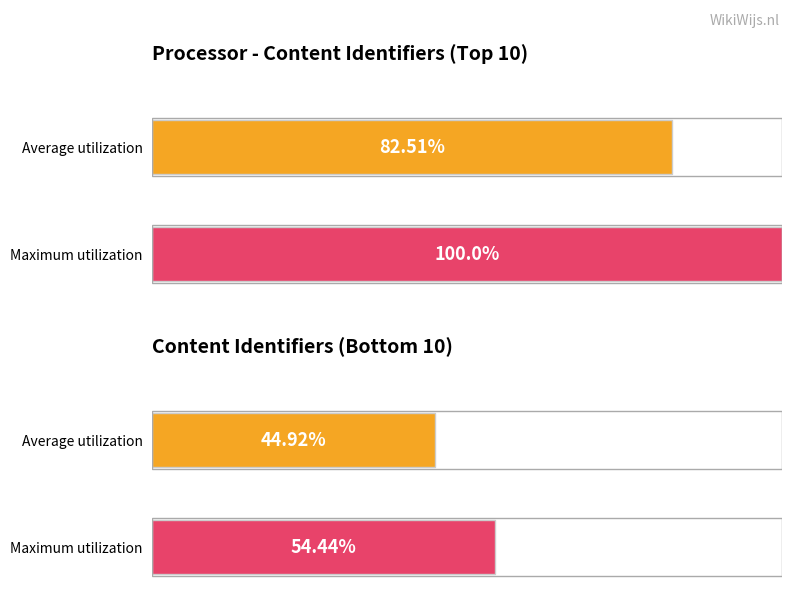

What is the average value?

49.7